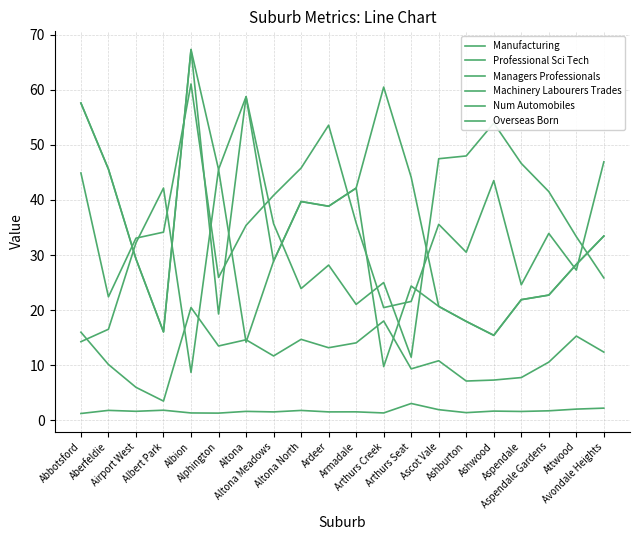

What is the sum of the Professional Sci Tech values at Altona and Arthurs Seat?

70.2